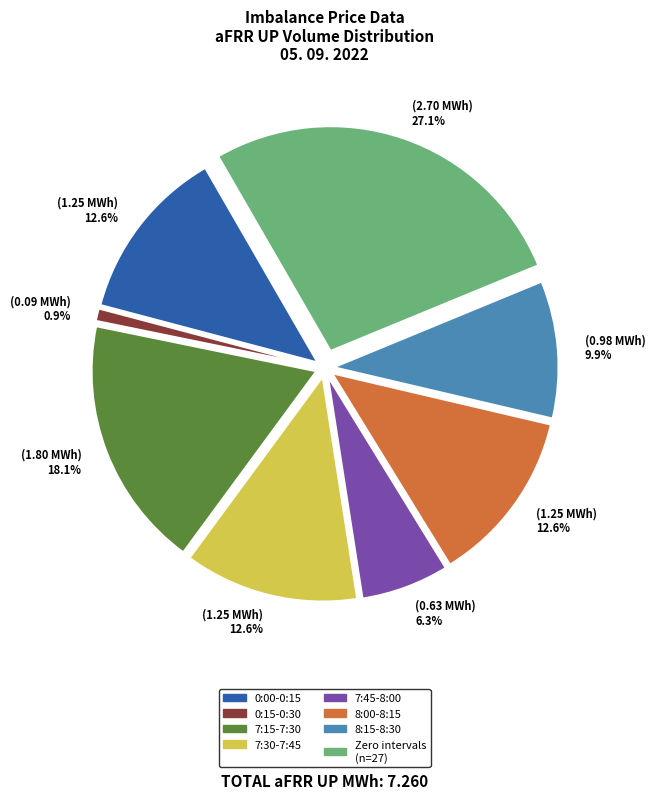

Does any single category account for the majority?

No